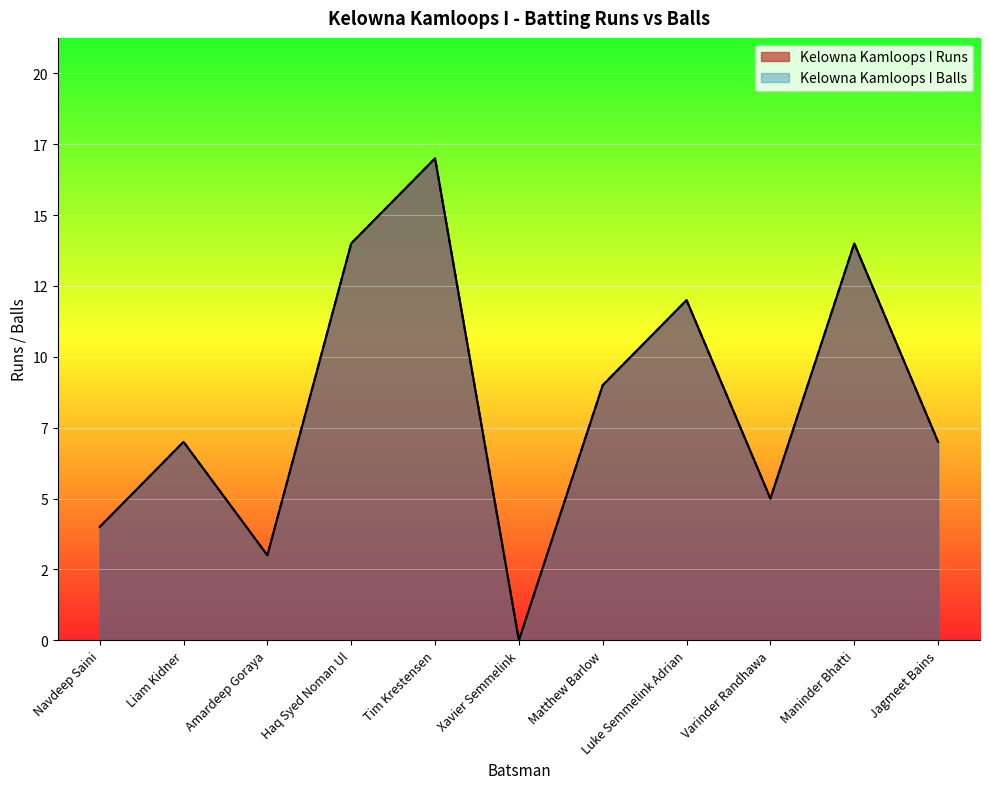

List the labels in order of Kelowna Kamloops I Runs value, smallest first.

Xavier Semmelink, Amardeep Goraya, Navdeep Saini, Varinder Randhawa, Liam Kidner, Jagmeet Bains, Matthew Barlow, Luke Semmelink Adrian, Haq Syed Noman Ul, Maninder Bhatti, Tim Krestensen